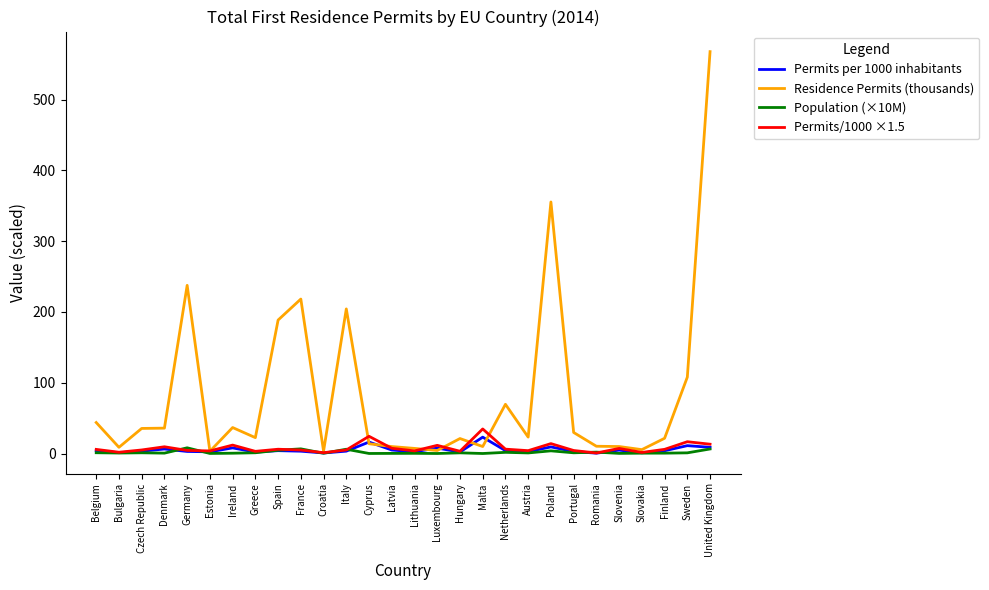

The Residence Permits (thousands) series shows 567.8 at United Kingdom. True or false?

True